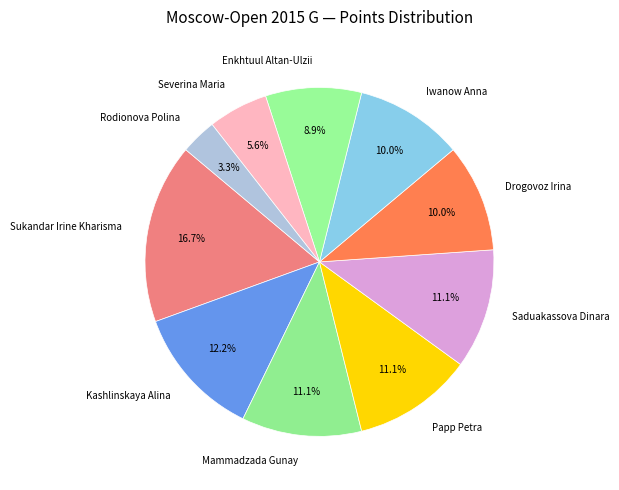

To the nearest percent, what portion does Papp Petra represent?

11%